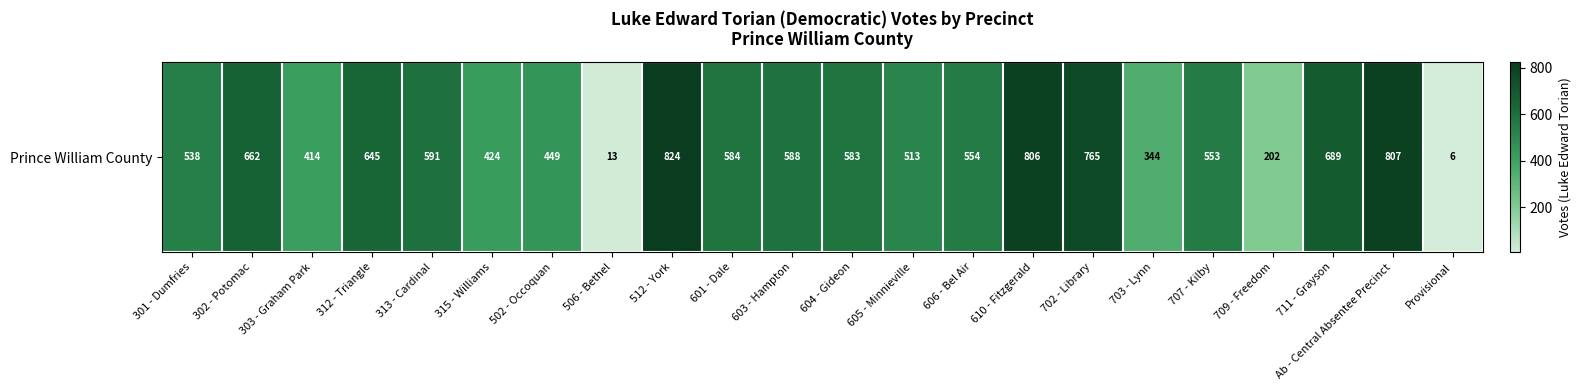

What is the difference between the maximum and minimum values?

818